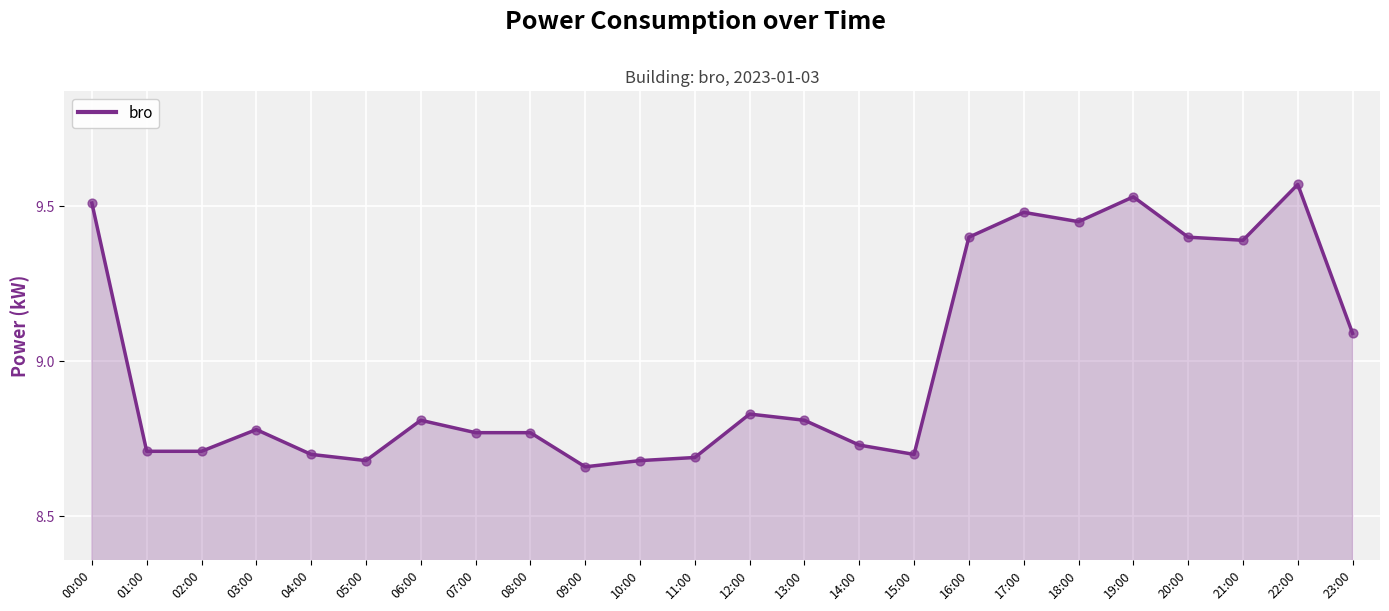

What is the change in value from 14:00 to 18:00?

+0.7